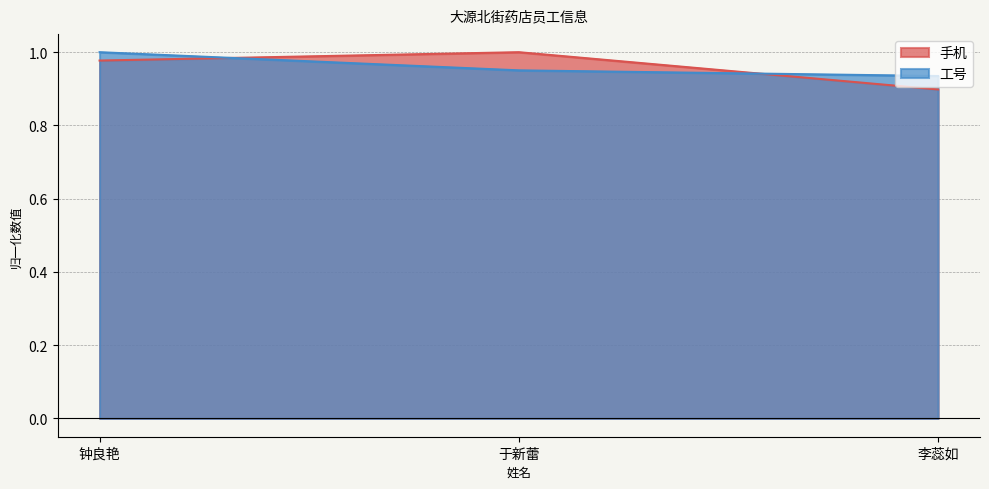

What position from the left is 钟良艳?

1